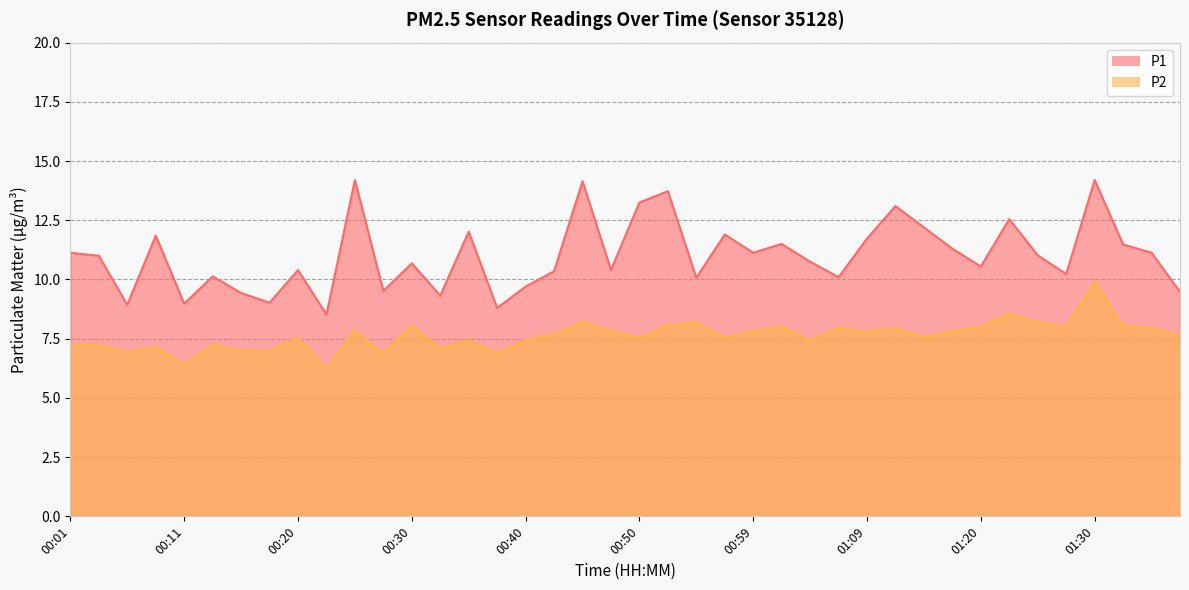

At which label is P1 closest to 11?

00:03